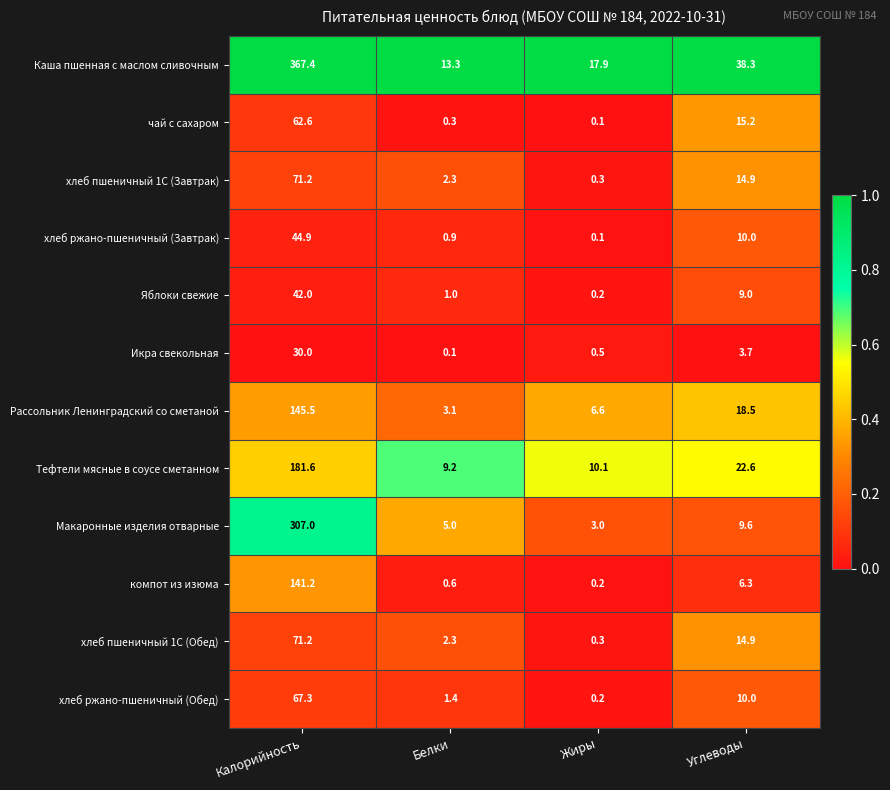

Which series has the largest range (max minus min)?

Каша пшенная с маслом сливочным